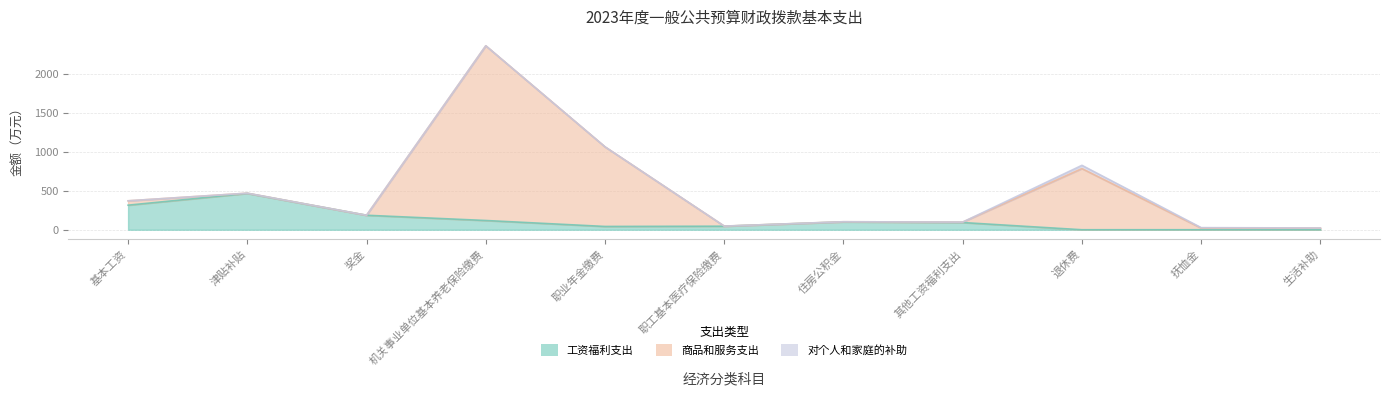

What is the label of the 5th point from the left?

职业年金缴费